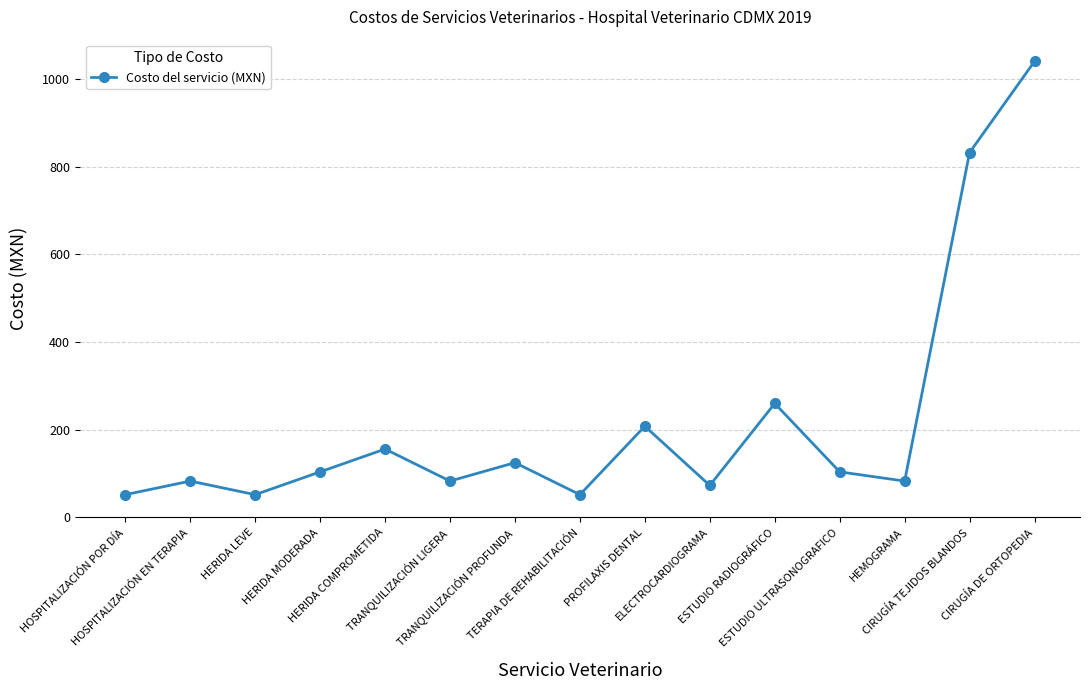

What is the difference between the maximum and minimum values?

988